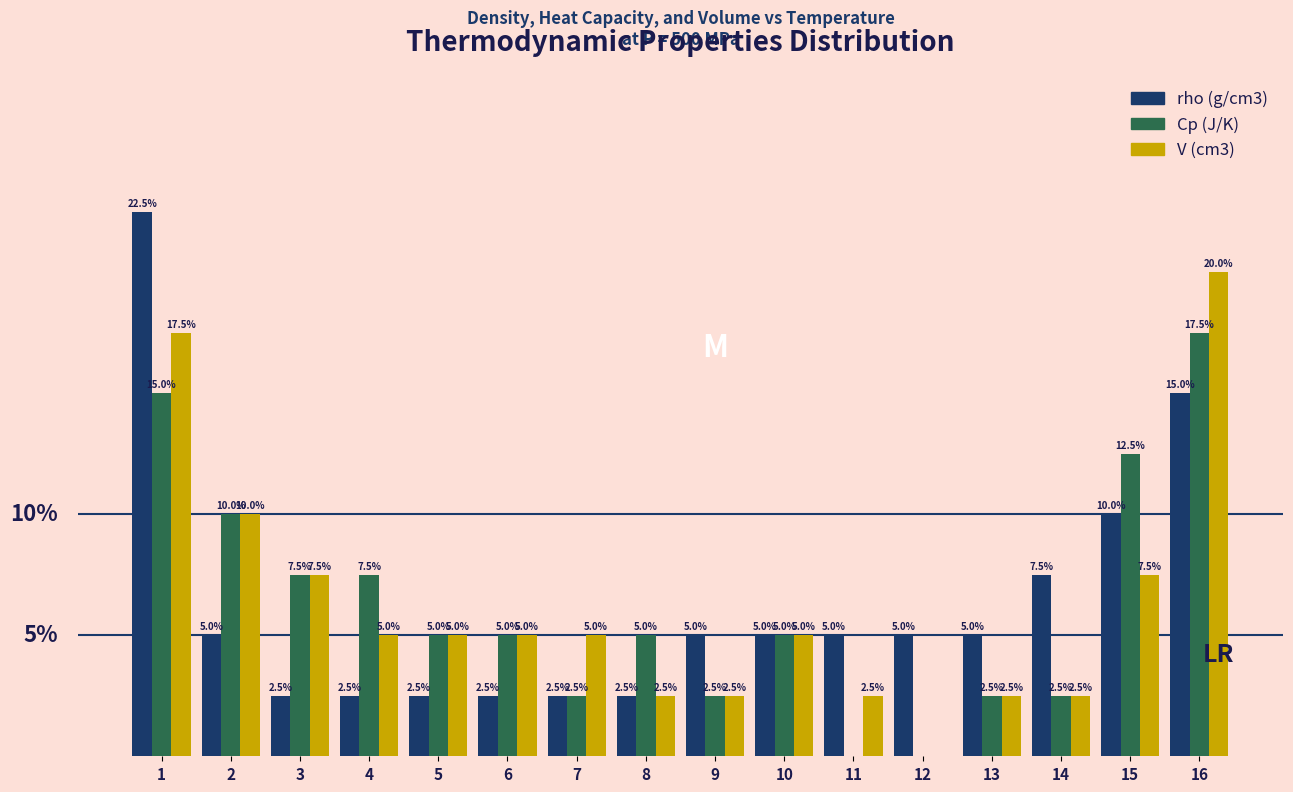

Between 8 and 11, which series saw the biggest shift?

Cp (J/K)